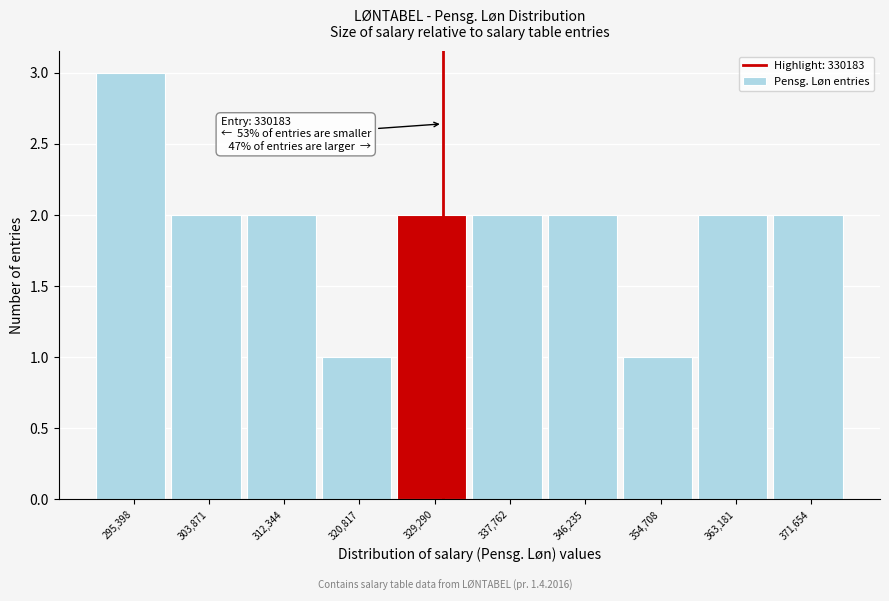

Over which range of the x-axis is the bar tallest?

291000 to 300000